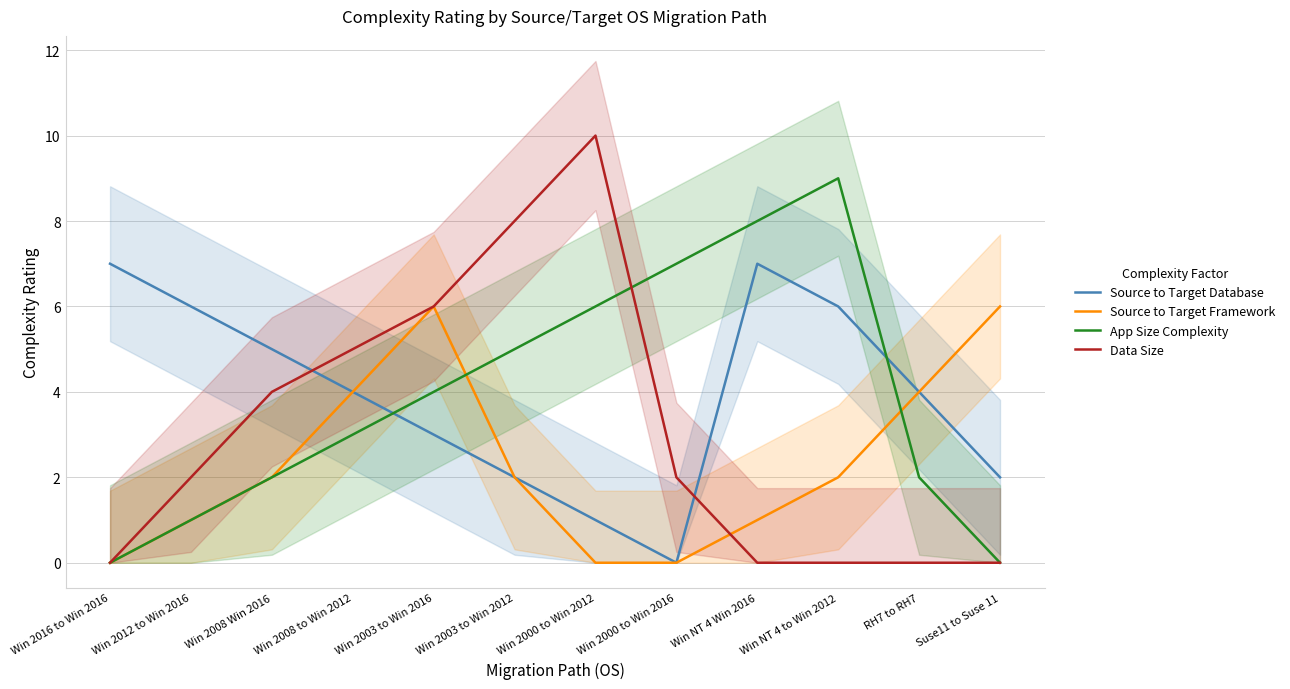

At which category does Source to Target Database reach its first local valley?

Win 2000 to Win 2016